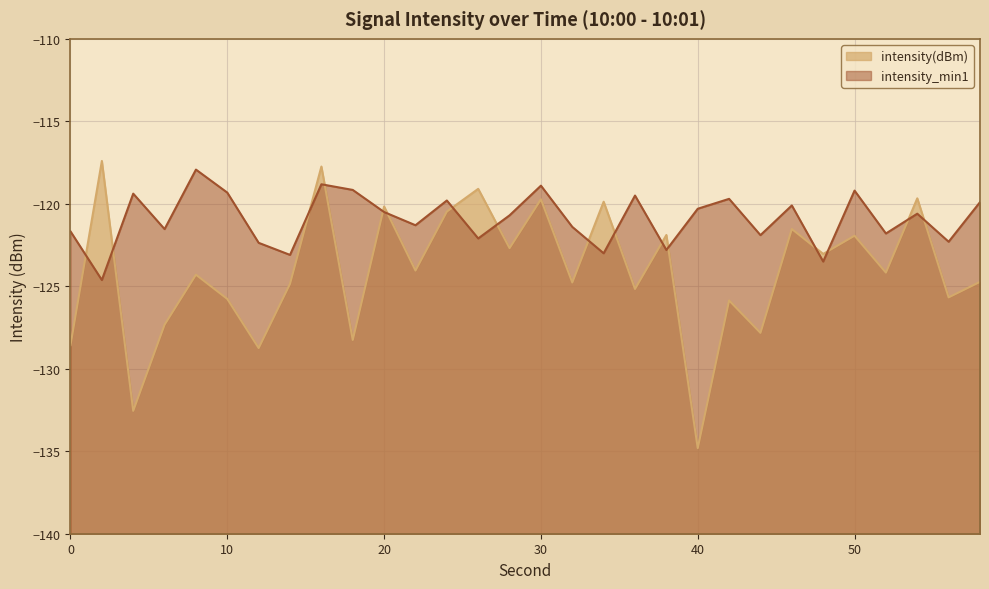

What is the total value across all series at 4?

-251.9